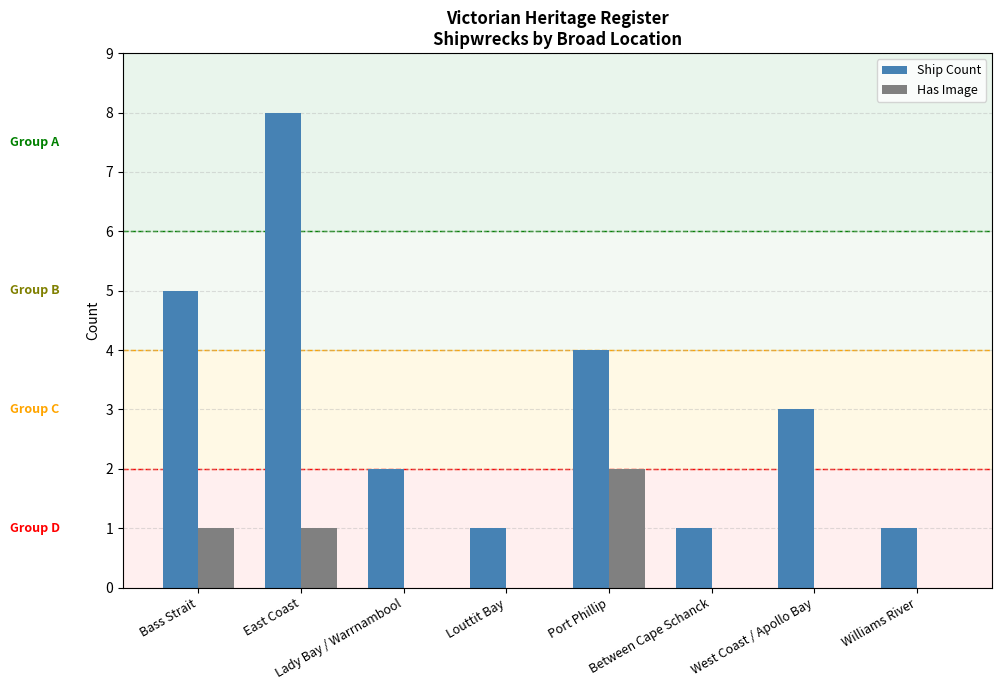

Reading right to left, list all the values displayed in this chart.

Ship Count: Williams River=1	West Coast / Apollo Bay=3	Between Cape Schanck=1	Port Phillip=4	Louttit Bay=1	Lady Bay / Warrnambool=2	East Coast=8	Bass Strait=5
Has Image: Williams River=0	West Coast / Apollo Bay=0	Between Cape Schanck=0	Port Phillip=2	Louttit Bay=0	Lady Bay / Warrnambool=0	East Coast=1	Bass Strait=1